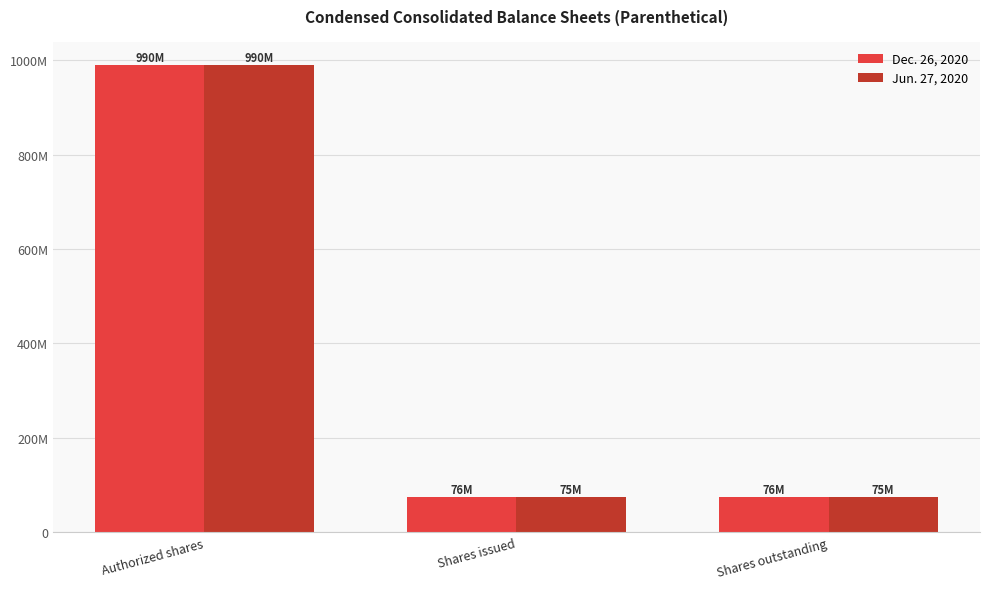

Which category has the lowest value in the Dec. 26, 2020 series?

Shares issued